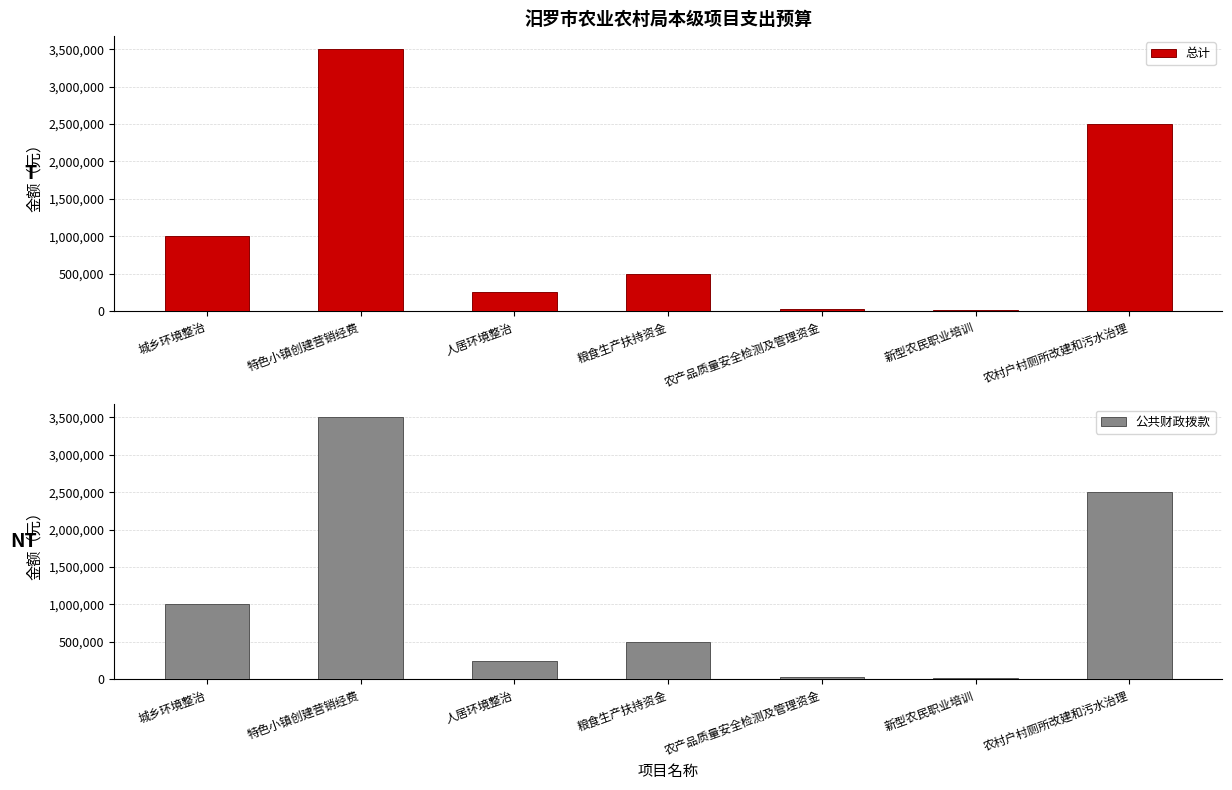

True or false: 公共财政拨款 has a value of 3500000 at 特色小镇创建营销经费.

True